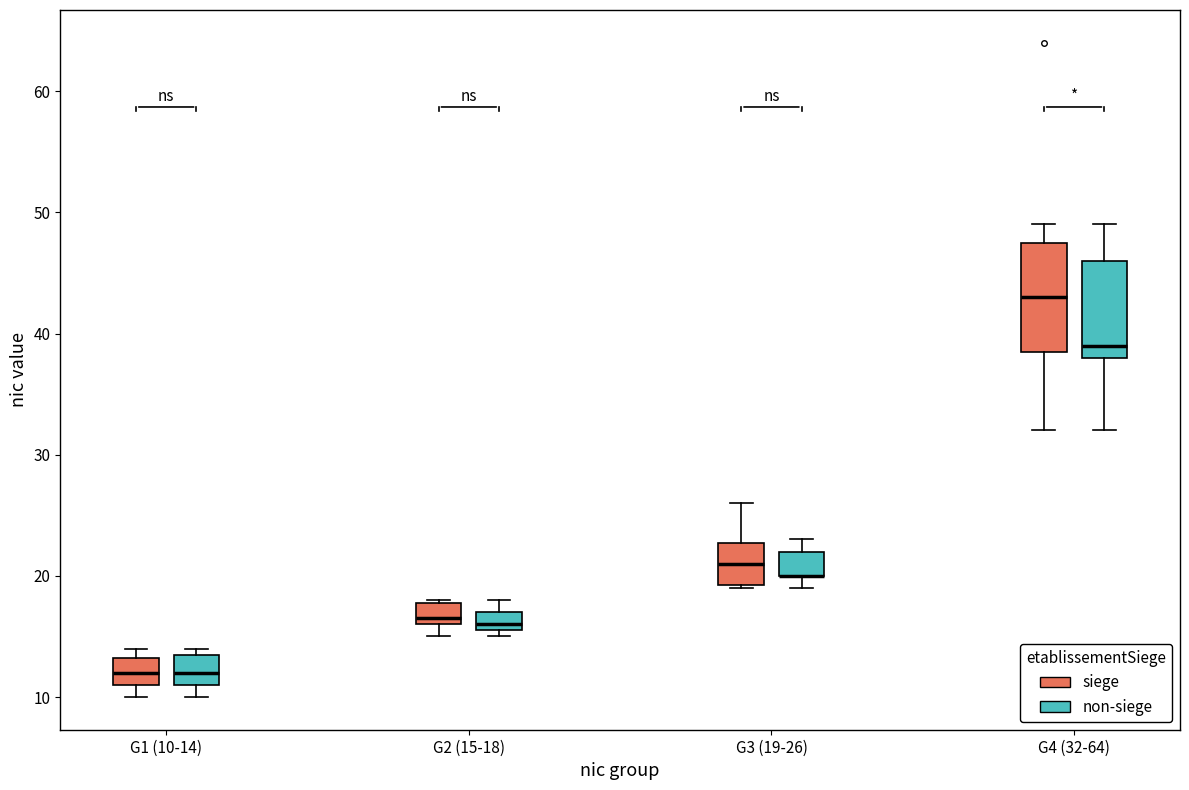

Reading left to right, transcribe this box plot: for each box, give where its median line is, the range the box spans, and where its two whiskers end, as read against the y-axis. The values are not printed on the chart, so give them approximately, as read against the axis.

G1 (10-14) (siege): median 12, box 11 to 13, whiskers 10 to 14
G1 (10-14) (non-siege): median 12, box 11 to 14, whiskers 10 to 14 (just above the box's upper edge)
G2 (15-18) (siege): median 17, box 16 to 18, whiskers 15 to 18
G2 (15-18) (non-siege): median 16 (just above the box's lower edge), box 16 to 17, whiskers 15 to 18
G3 (19-26) (siege): median 21, box 19 to 23, whiskers 19 to 26
G3 (19-26) (non-siege): median 20 (drawn on the box's lower edge), box 20 to 22, whiskers 19 to 23
G4 (32-64) (siege): median 43, box 39 to 48, whiskers 32 to 49
G4 (32-64) (non-siege): median 39, box 38 to 46, whiskers 32 to 49